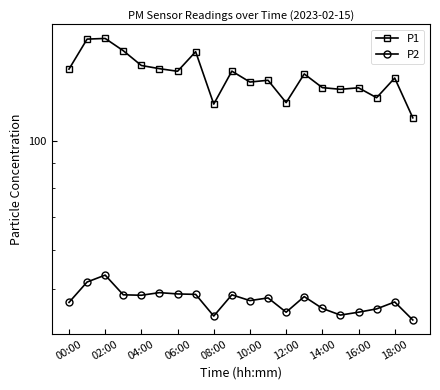

True or false: P1 and P2 intersect in this chart.

False